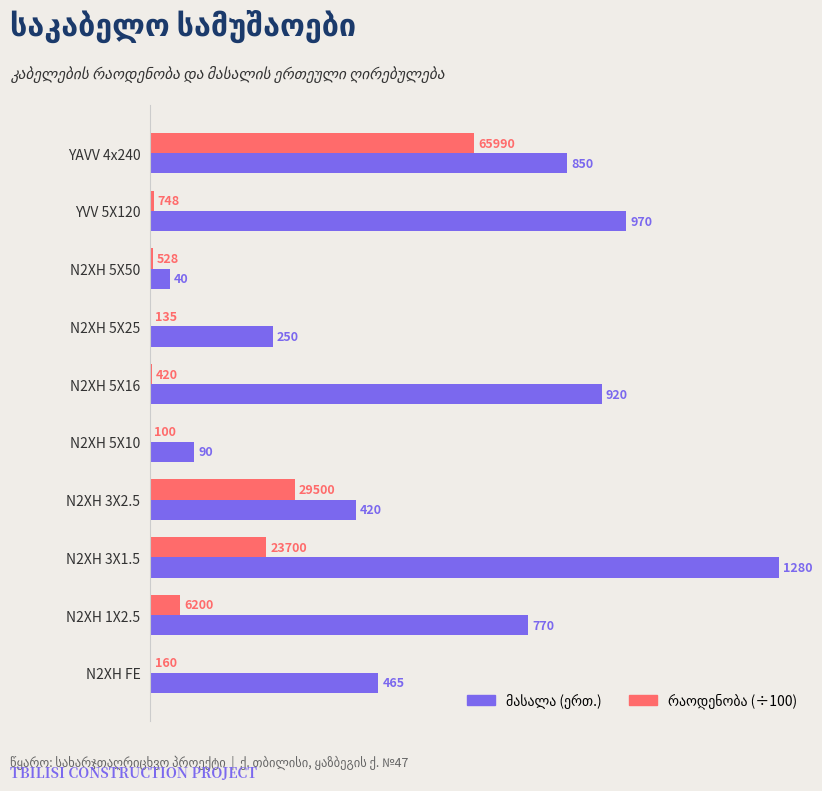

What is the maximum value shown in the chart?

1280.0